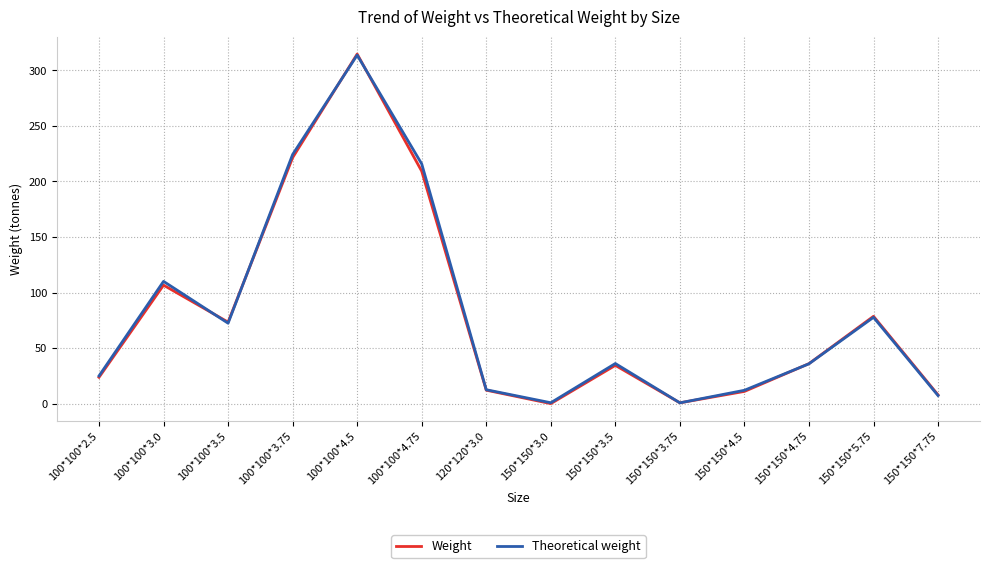

What is the total value across all series at 100*100*2.5?

48.8